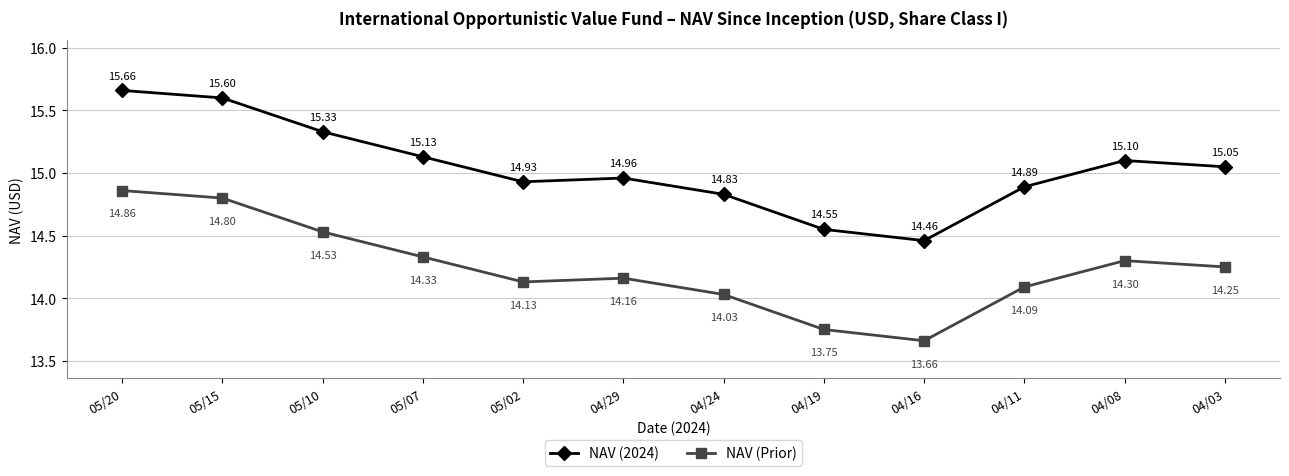

What are all the series names shown in the legend?

NAV (2024), NAV (Prior)